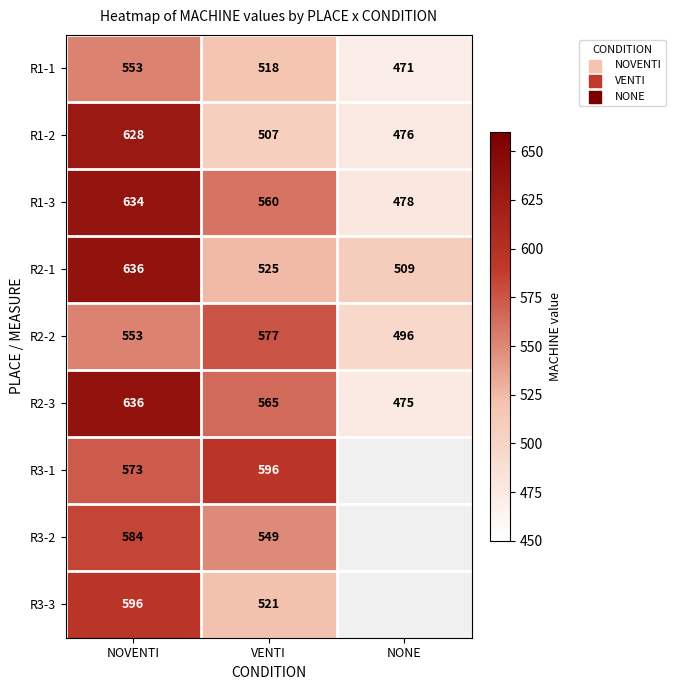

List the labels in order of R1-2 value, largest first.

NOVENTI, VENTI, NONE